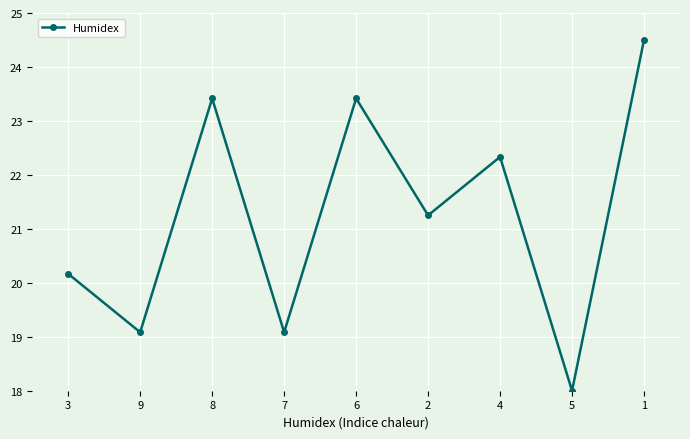

What is the difference between the maximum and minimum values?

6.5